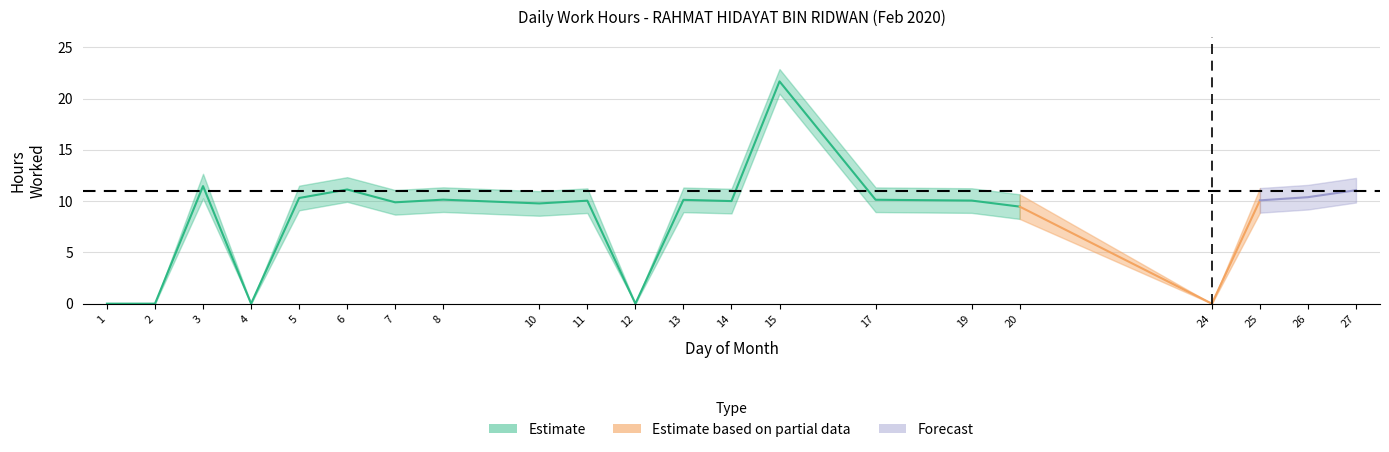

Does the chart have visible grid lines?

Yes